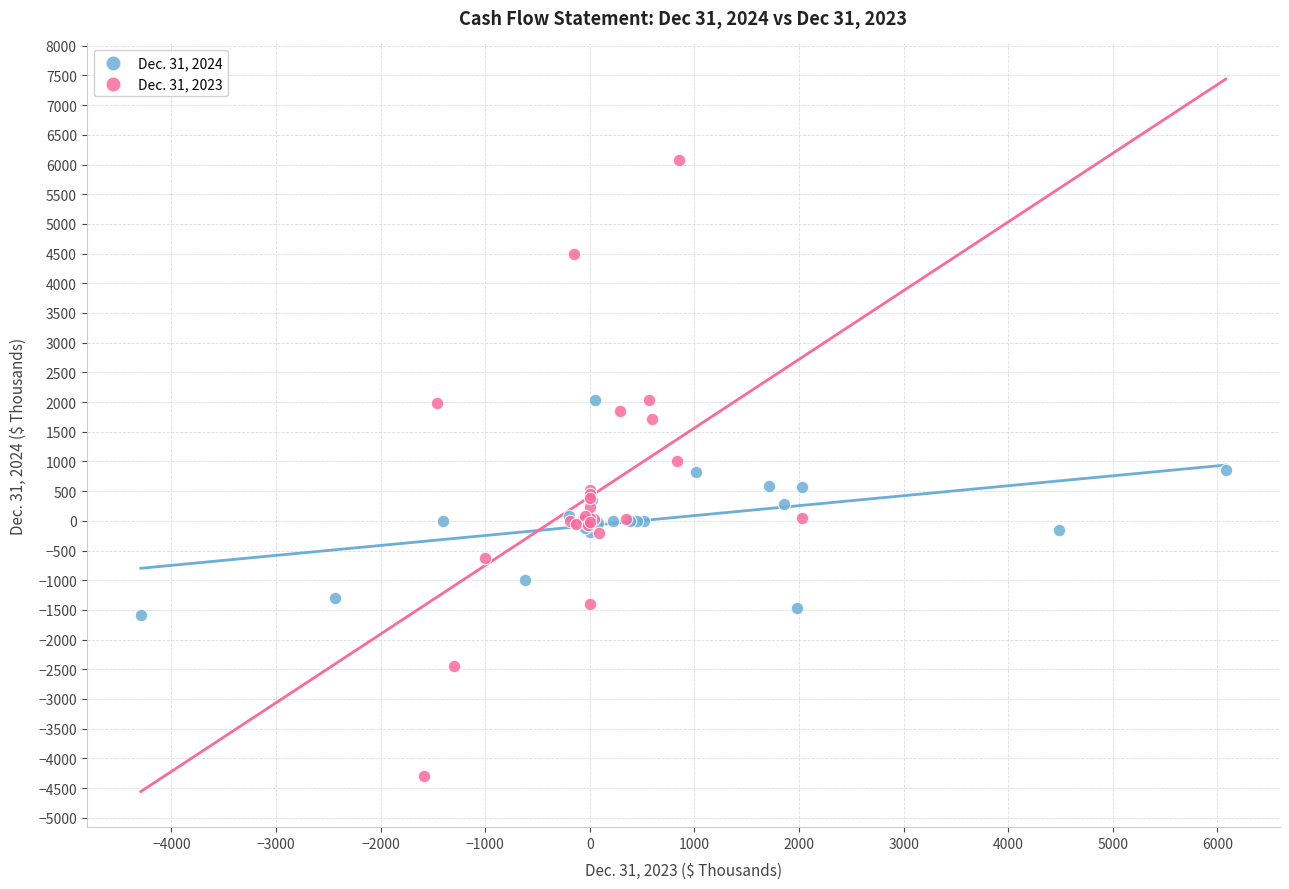

Which series contains the lowest Y value?

Dec. 31, 2023